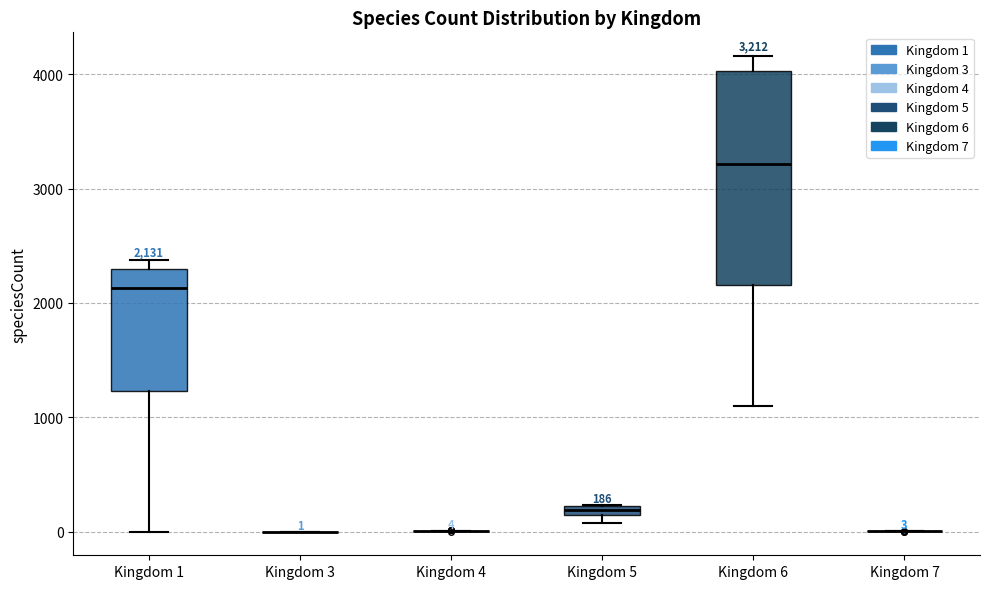

Which box is the tallest, from its lower edge to its upper edge?

Kingdom 6